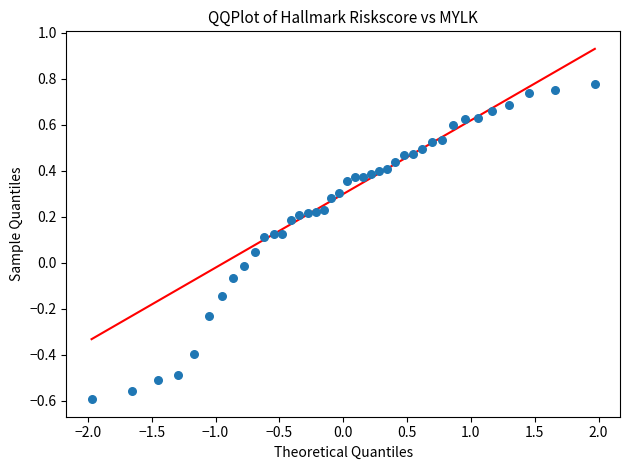

What is the range of Y values (max minus min)?

1.4